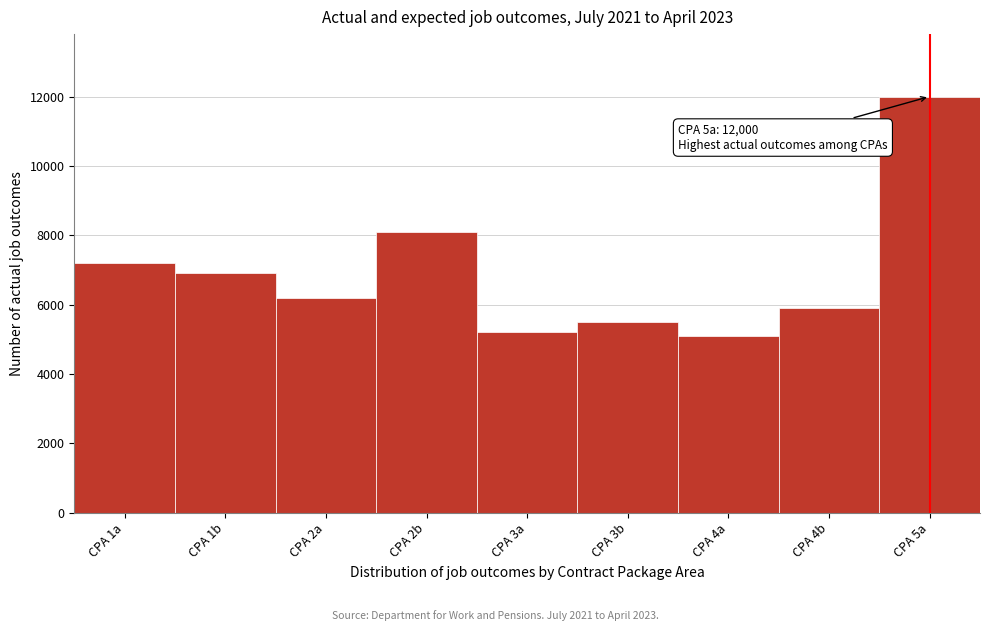

Reading right to left, transcribe all the data shown in this chart.

CPA 5a=12000	CPA 4b=5900	CPA 4a=5100	CPA 3b=5500	CPA 3a=5200	CPA 2b=8100	CPA 2a=6200	CPA 1b=6900	CPA 1a=7200